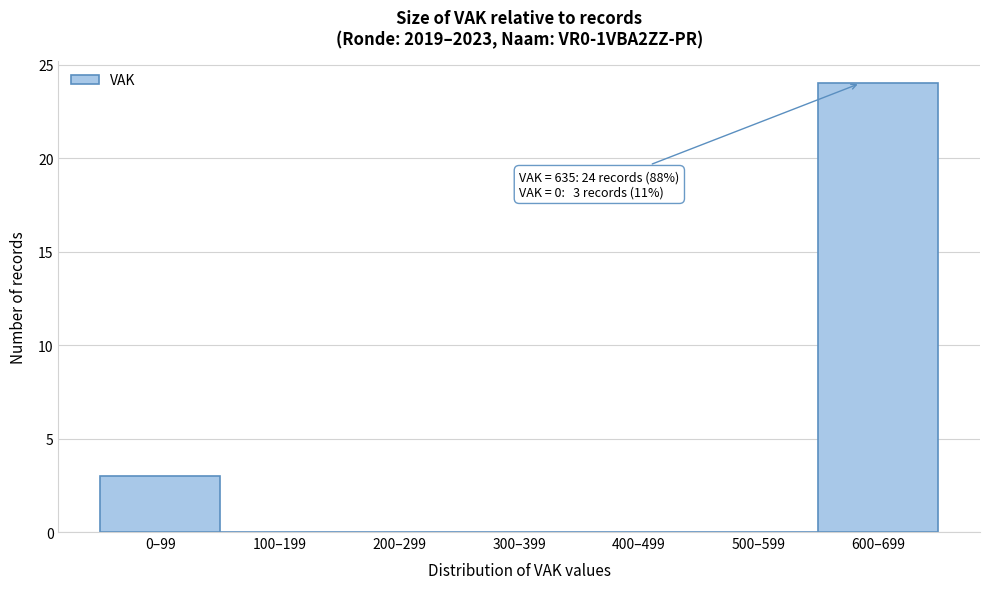

Reading left to right, what are all the values shown in this chart?

0–99=3	100–199=0	200–299=0	300–399=0	400–499=0	500–599=0	600–699=24